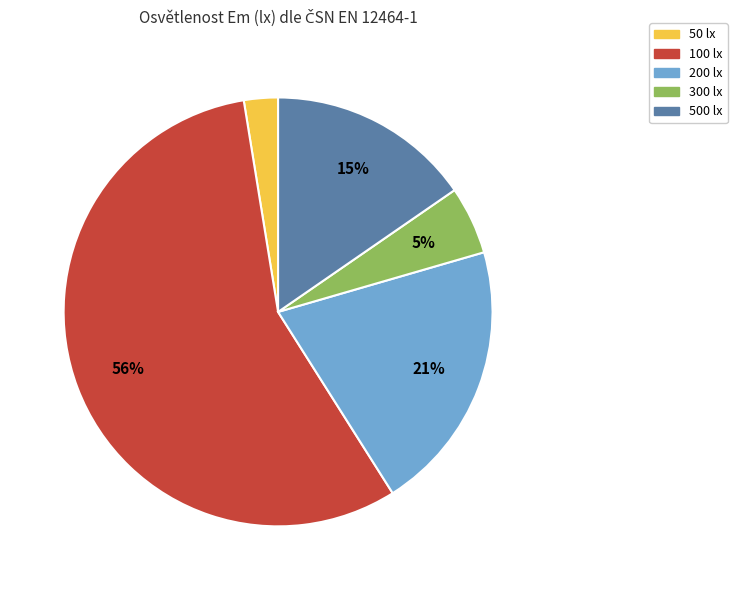

What percentage is the 500 lx slice, to the nearest percent?

15%